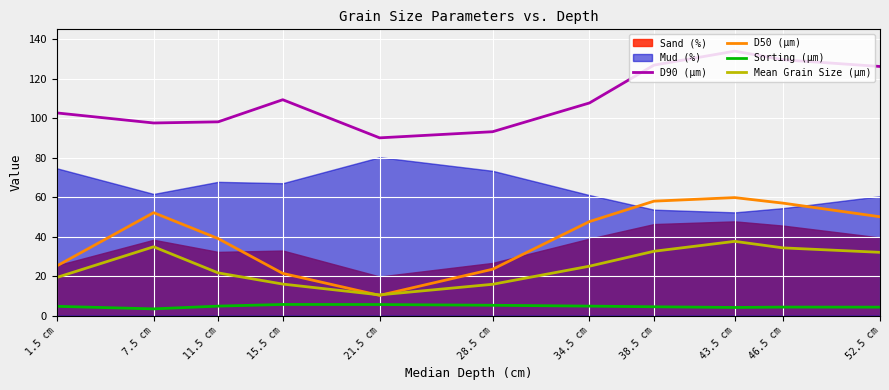

The D90 (µm) series shows 187.6 at 46.5 cm. True or false?

False